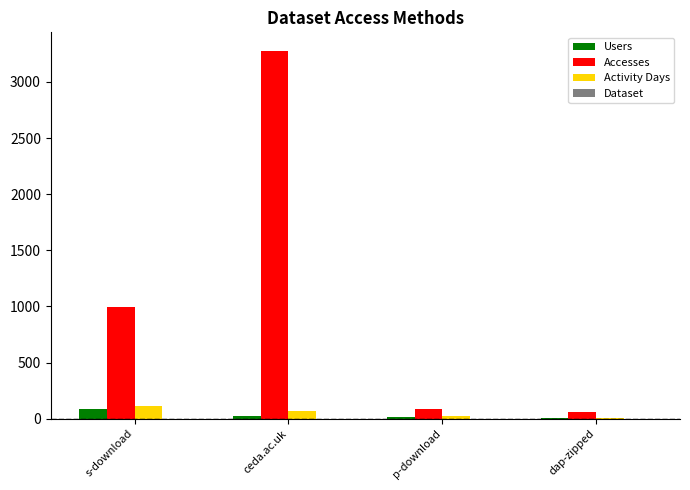

The Accesses series shows 3278 at ceda.ac.uk. True or false?

True